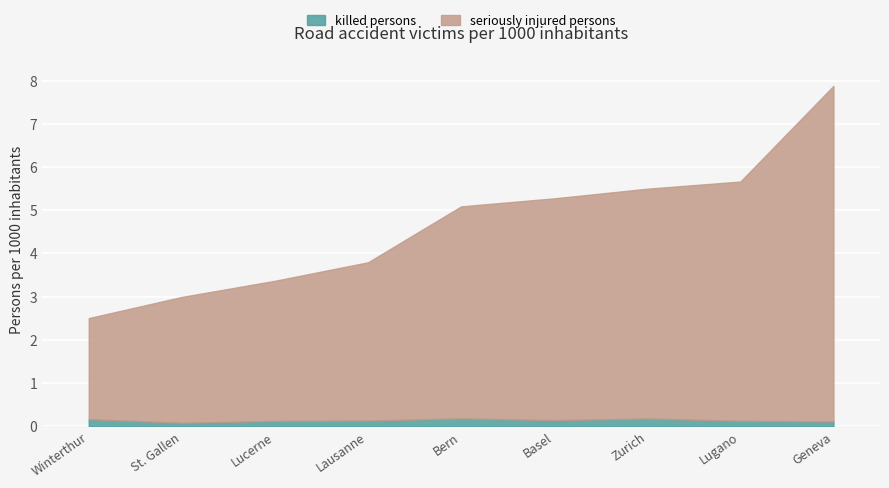

What is the label of the 3rd point from the right?

Zurich